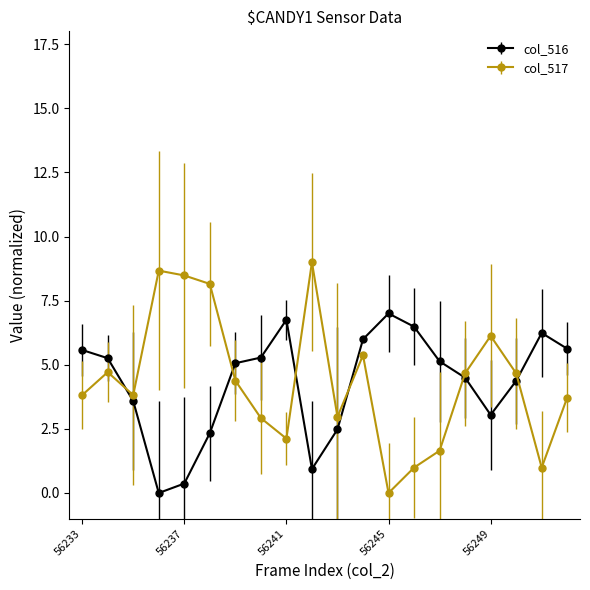

What is the maximum value for col_516?

7.0